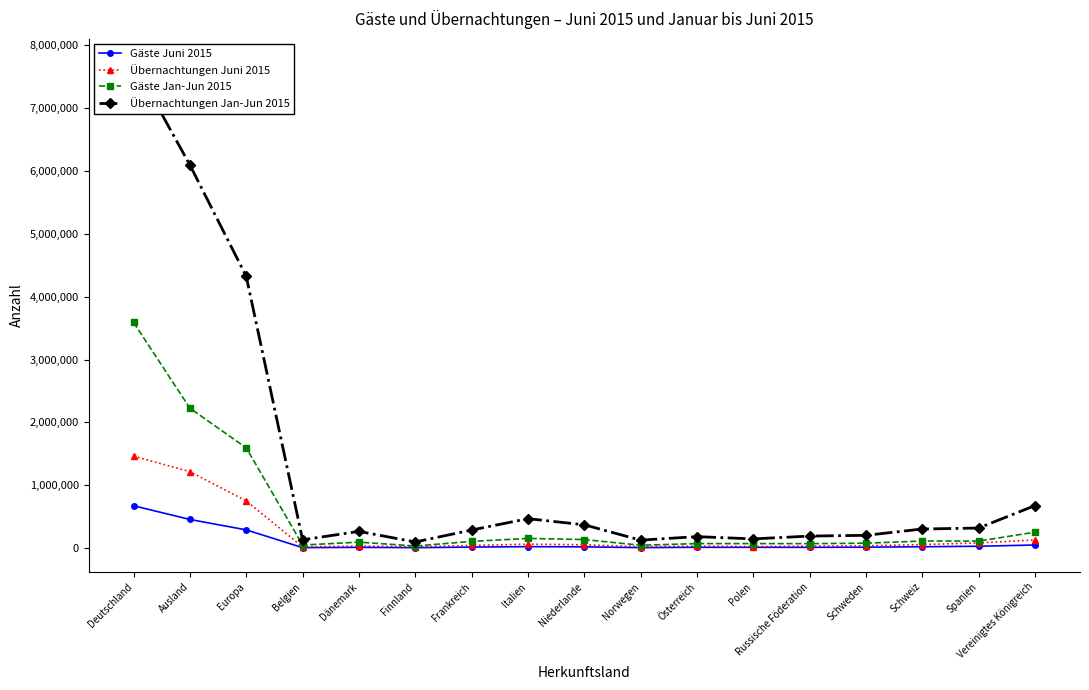

Which category has the highest value in the Gäste Jan-Jun 2015 series?

Deutschland